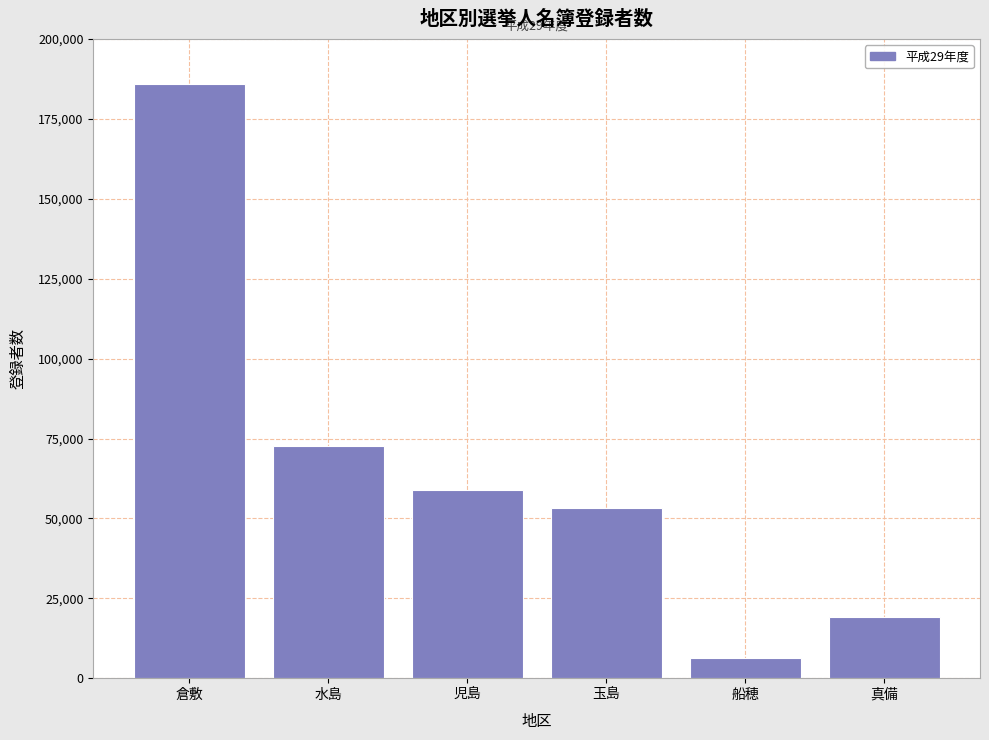

Reading left to right, transcribe all the data shown in this chart.

185821	72519	58919	53347	6267	19148